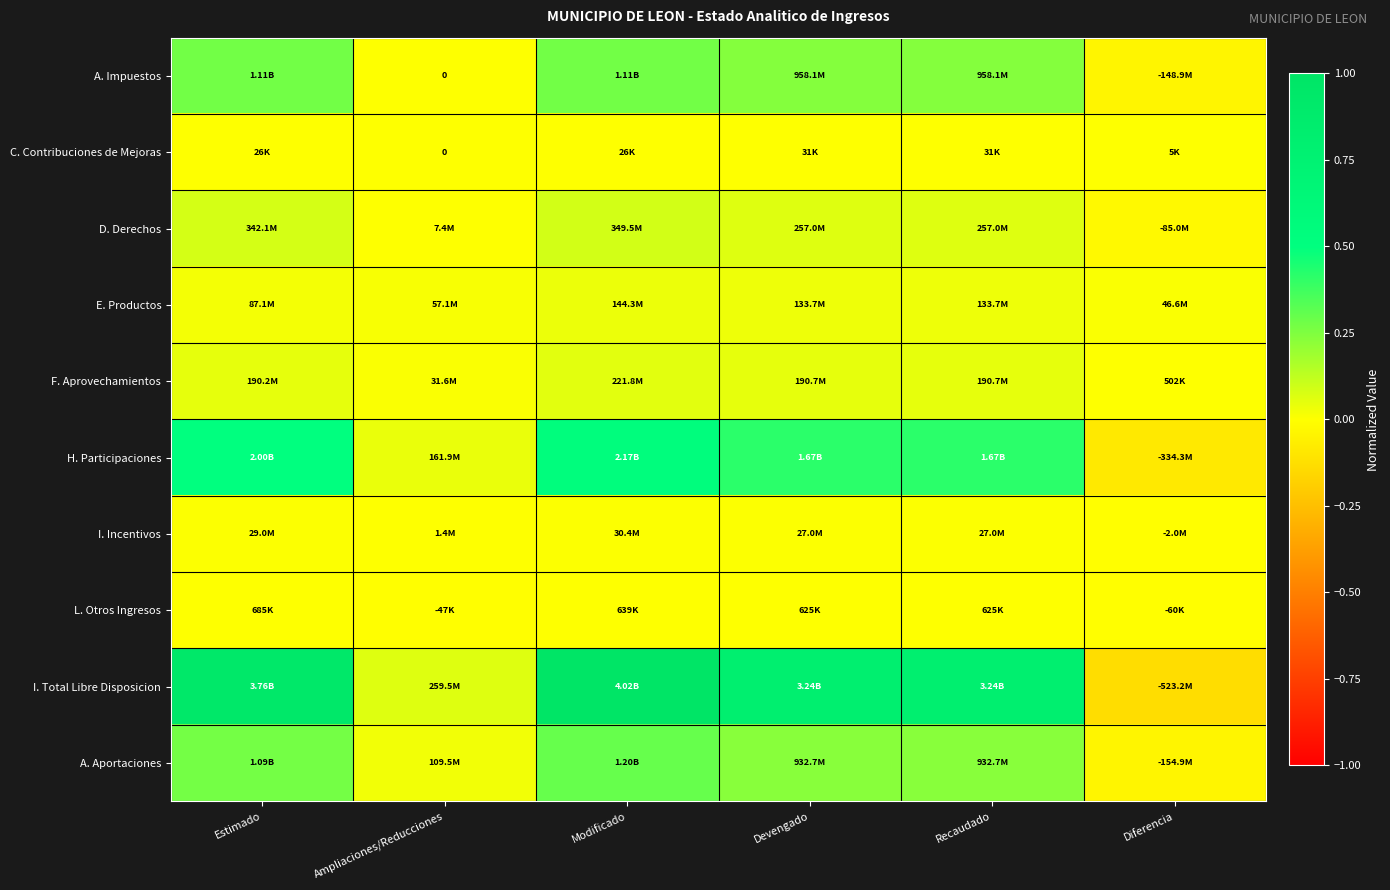

Rank the series by their maximum value, from lowest to highest.

C. Contribuciones de Mejoras, L. Otros Ingresos, I. Incentivos, E. Productos, F. Aprovechamientos, D. Derechos, A. Impuestos, A. Aportaciones, H. Participaciones, I. Total Libre Disposicion